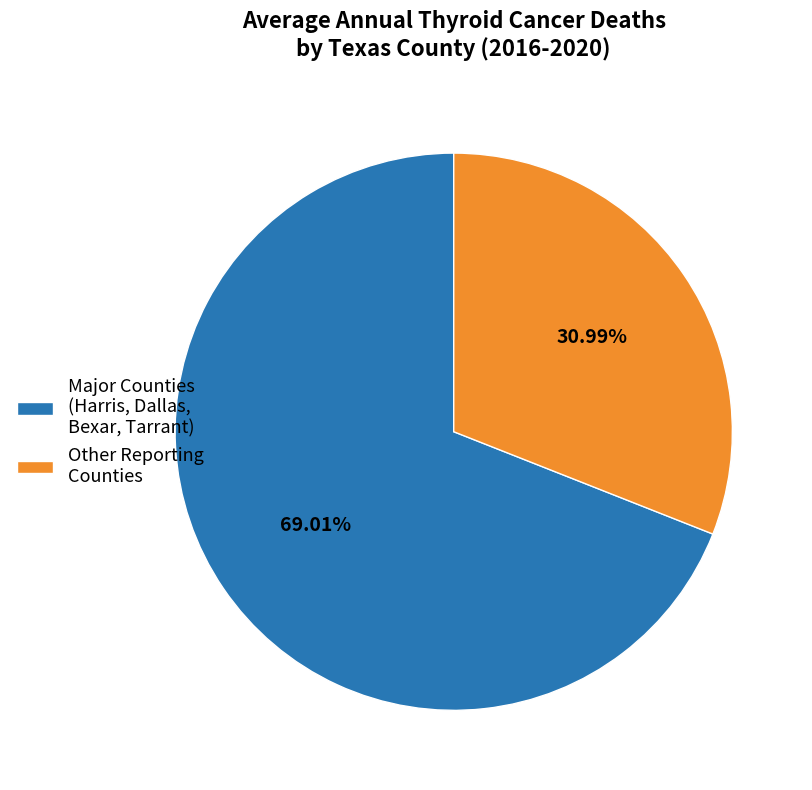

Count the number of slices in the pie.

2